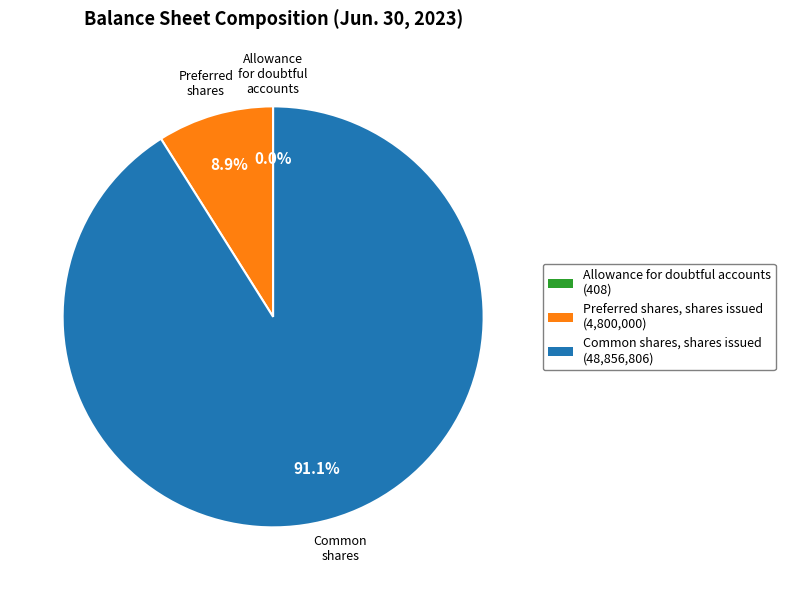

To the nearest percent, what is the difference between the largest and smallest slice percentages?

91%